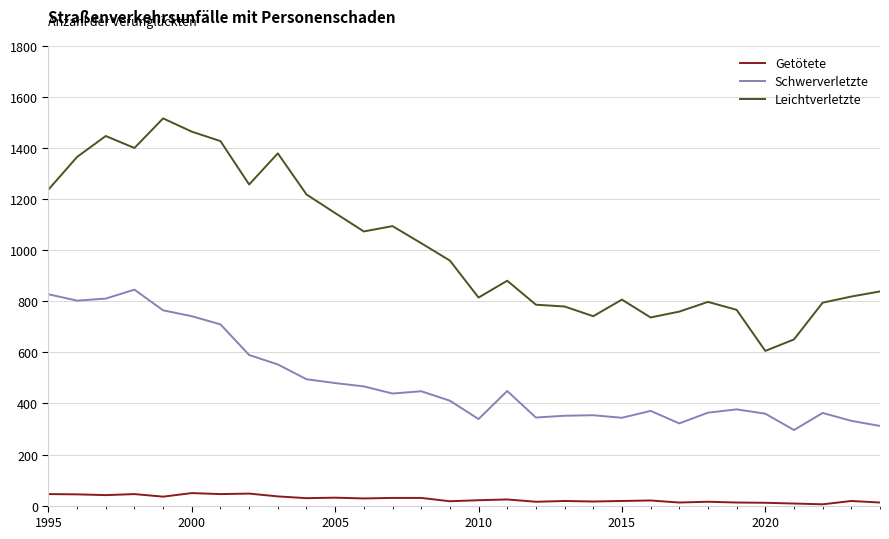

List the series in order of their peak value, highest first.

Leichtverletzte, Schwerverletzte, Getötete